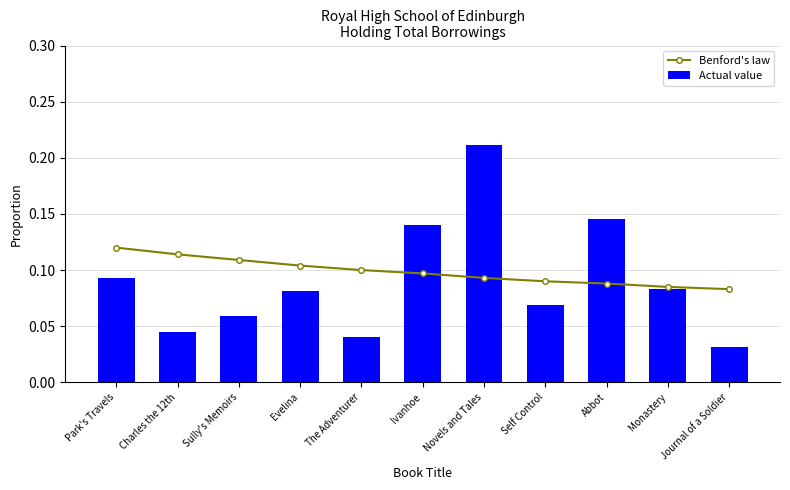

Read the Benford's law value at Evelina.

0.1